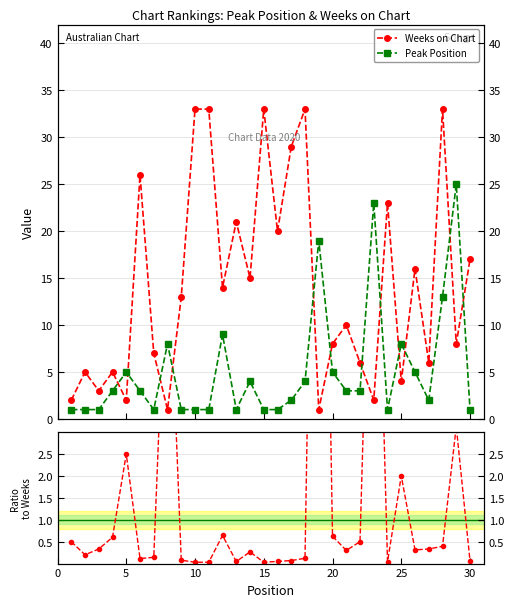

How many lines are shown in the chart?

3